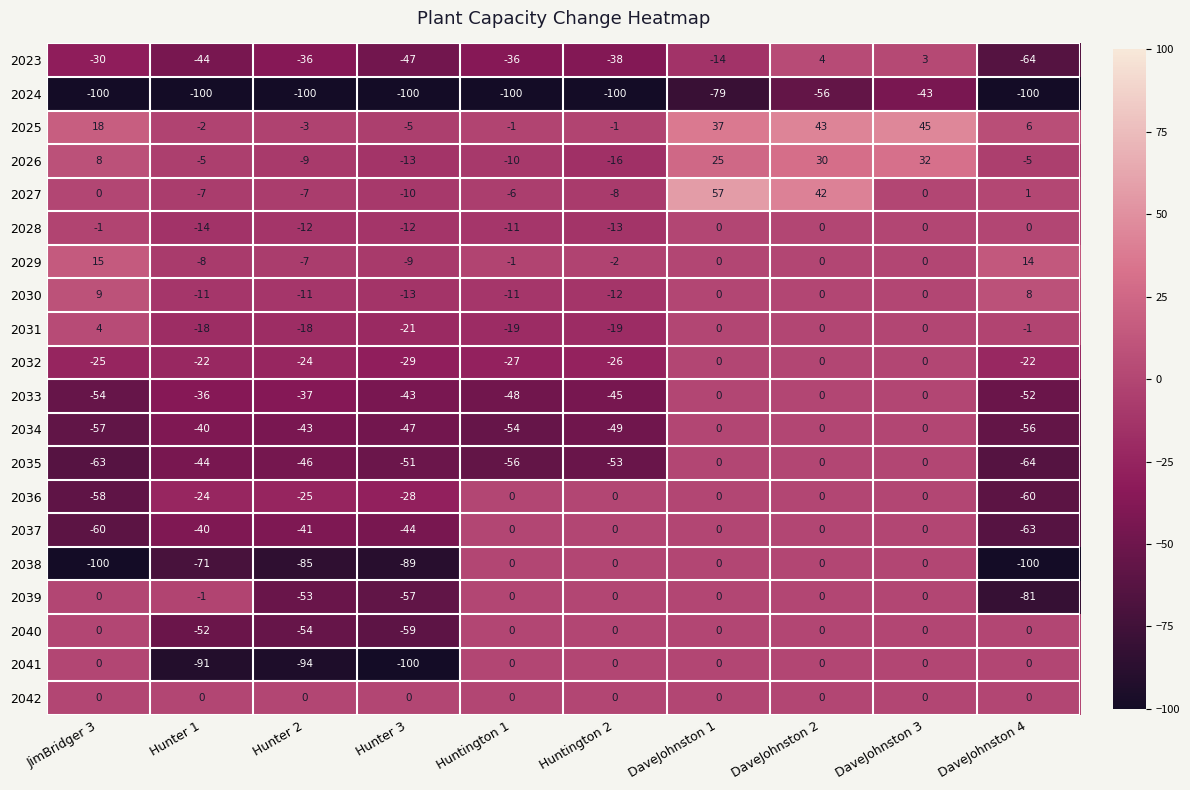

Which category has the highest value in the 2030 series?

JimBridger 3